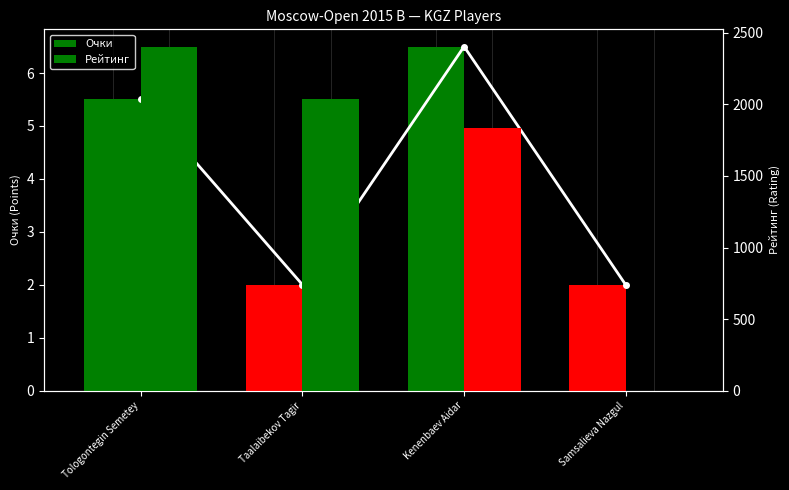

Rank the series by their maximum value, from highest to lowest.

Рейтинг, Очки